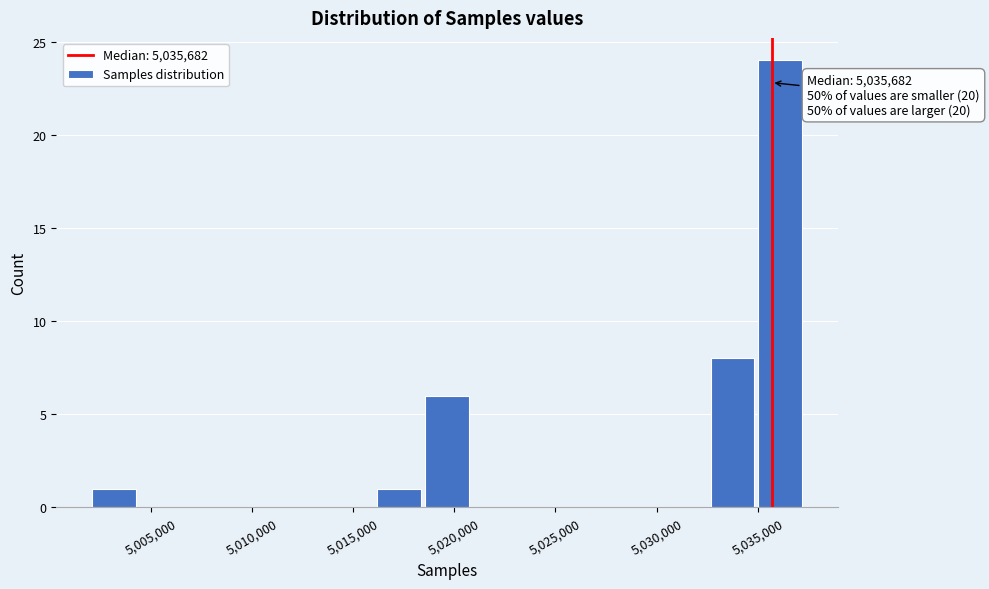

Which range on the x-axis has the tallest bar?

5035000 to 5037500